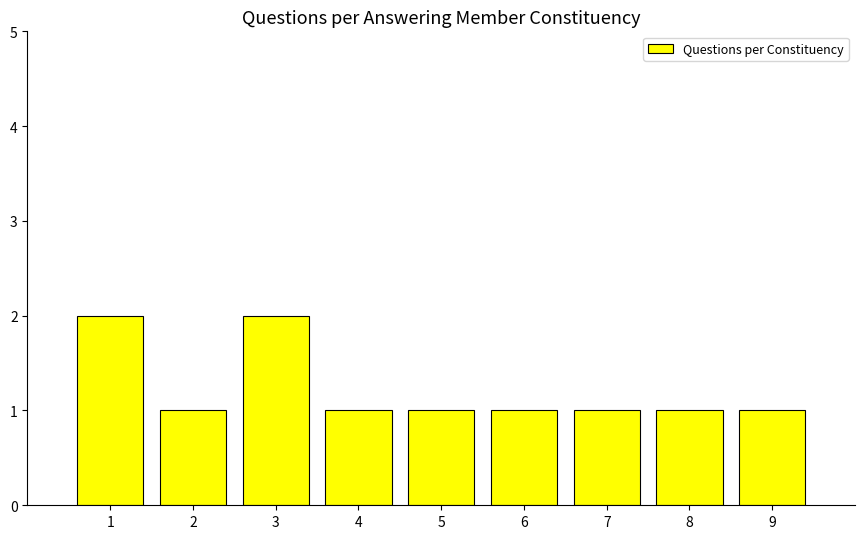

How many bars are there in total?

9